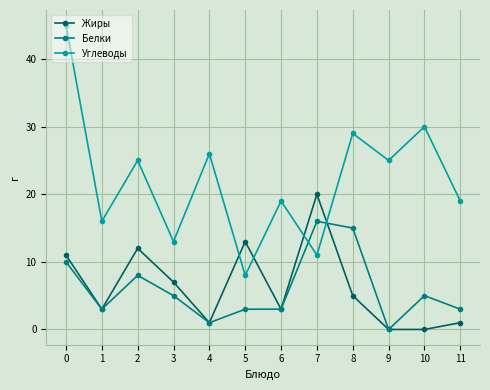

True or false: Углеводы and Белки cross at least once.

True